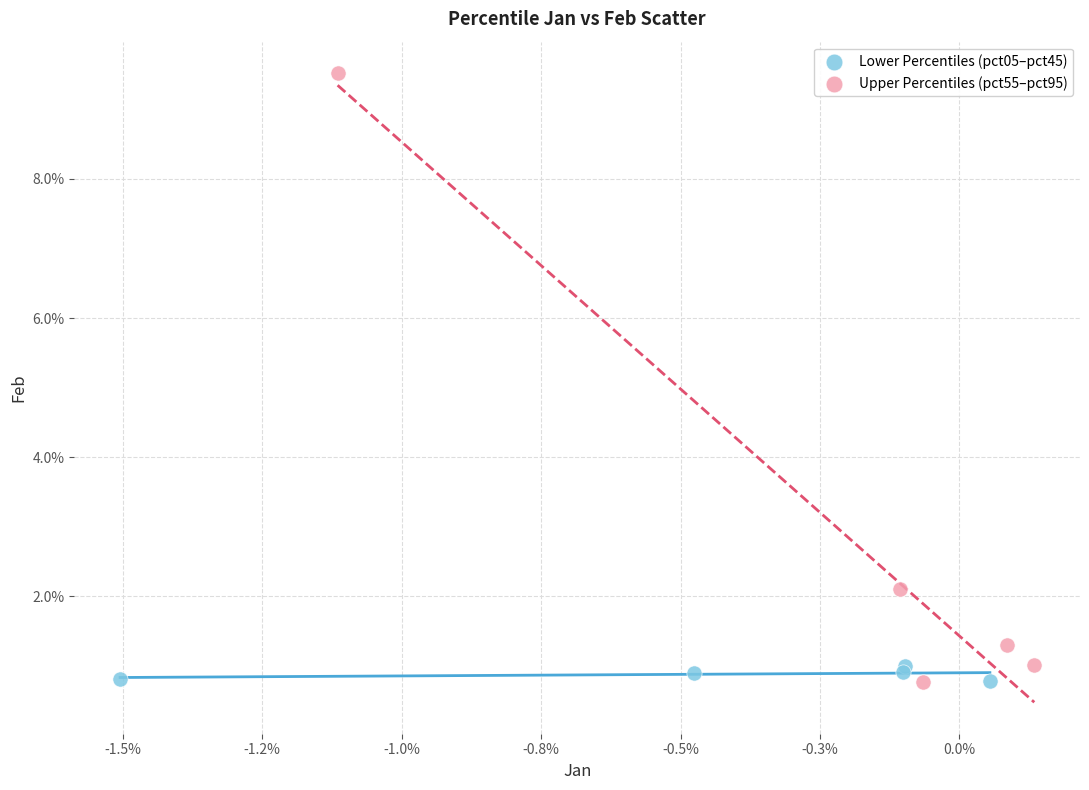

Which series reaches the maximum Y coordinate?

Upper Percentiles (pct55–pct95)